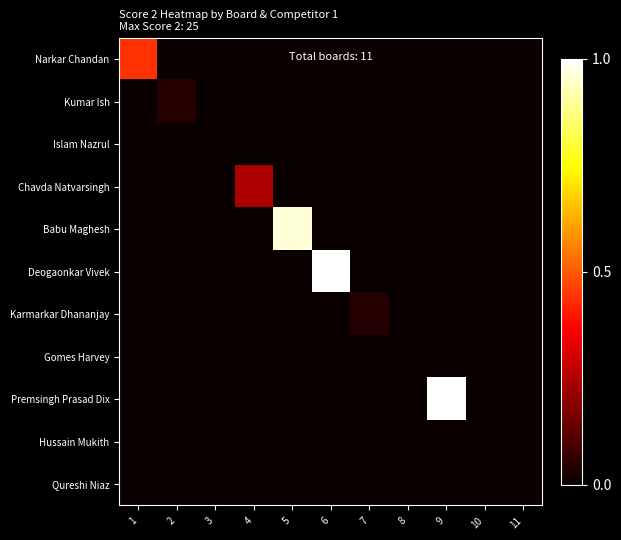

Reading left to right, transcribe all the data shown in this chart.

Narkar Chandan: 1=0.4	2=0.0	3=0.0	4=0.0	5=0.0	6=0.0	7=0.0	8=0.0	9=0.0	10=0.0	11=0.0
Kumar Ish: 1=0.0	2=0.0	3=0.0	4=0.0	5=0.0	6=0.0	7=0.0	8=0.0	9=0.0	10=0.0	11=0.0
Islam Nazrul: 1=0.0	2=0.0	3=0.0	4=0.0	5=0.0	6=0.0	7=0.0	8=0.0	9=0.0	10=0.0	11=0.0
Chavda Natvarsingh: 1=0.0	2=0.0	3=0.0	4=0.2	5=0.0	6=0.0	7=0.0	8=0.0	9=0.0	10=0.0	11=0.0
Babu Maghesh: 1=0.0	2=0.0	3=0.0	4=0.0	5=1.0	6=0.0	7=0.0	8=0.0	9=0.0	10=0.0	11=0.0
Deogaonkar Vivek: 1=0.0	2=0.0	3=0.0	4=0.0	5=0.0	6=1.0	7=0.0	8=0.0	9=0.0	10=0.0	11=0.0
Karmarkar Dhananjay: 1=0.0	2=0.0	3=0.0	4=0.0	5=0.0	6=0.0	7=0.0	8=0.0	9=0.0	10=0.0	11=0.0
Gomes Harvey: 1=0.0	2=0.0	3=0.0	4=0.0	5=0.0	6=0.0	7=0.0	8=0.0	9=0.0	10=0.0	11=0.0
Premsingh Prasad Dix: 1=0.0	2=0.0	3=0.0	4=0.0	5=0.0	6=0.0	7=0.0	8=0.0	9=1.0	10=0.0	11=0.0
Hussain Mukith: 1=0.0	2=0.0	3=0.0	4=0.0	5=0.0	6=0.0	7=0.0	8=0.0	9=0.0	10=0.0	11=0.0
Qureshi Niaz: 1=0.0	2=0.0	3=0.0	4=0.0	5=0.0	6=0.0	7=0.0	8=0.0	9=0.0	10=0.0	11=0.0